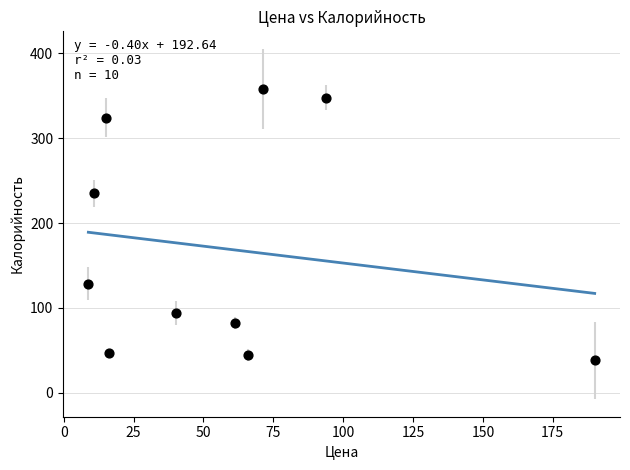

What Y value in the scatter plot is closest to 198?

235.0